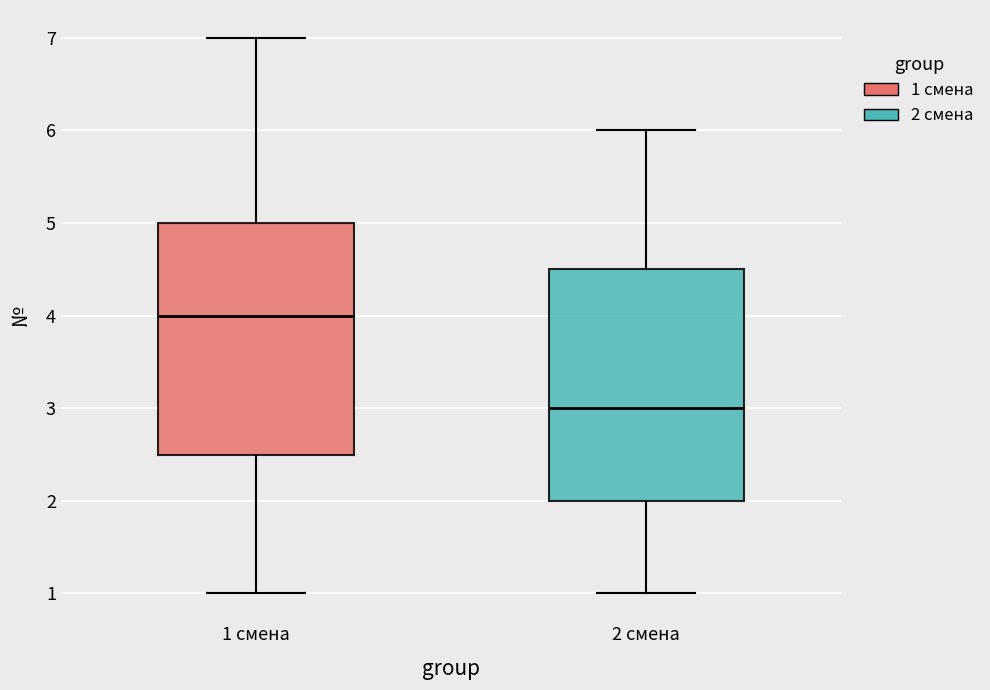

Which box's median line is the lowest?

2 смена